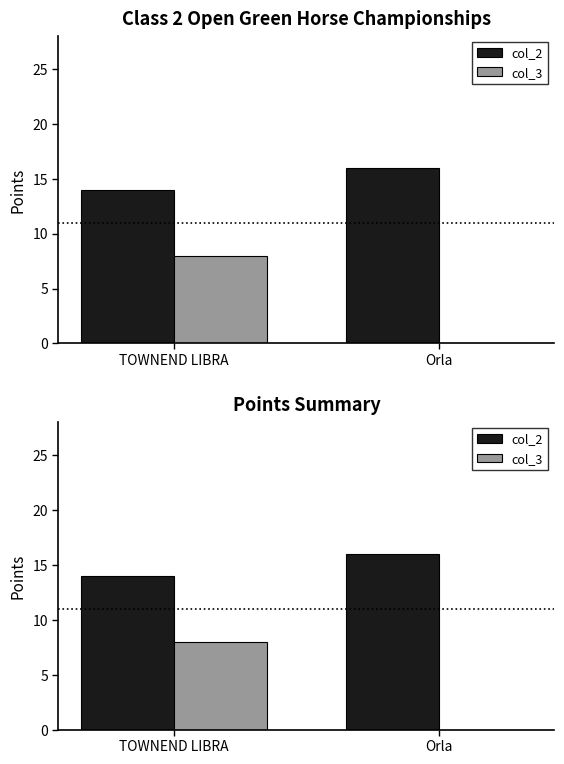

Which series has the largest total across all categories?

col_2